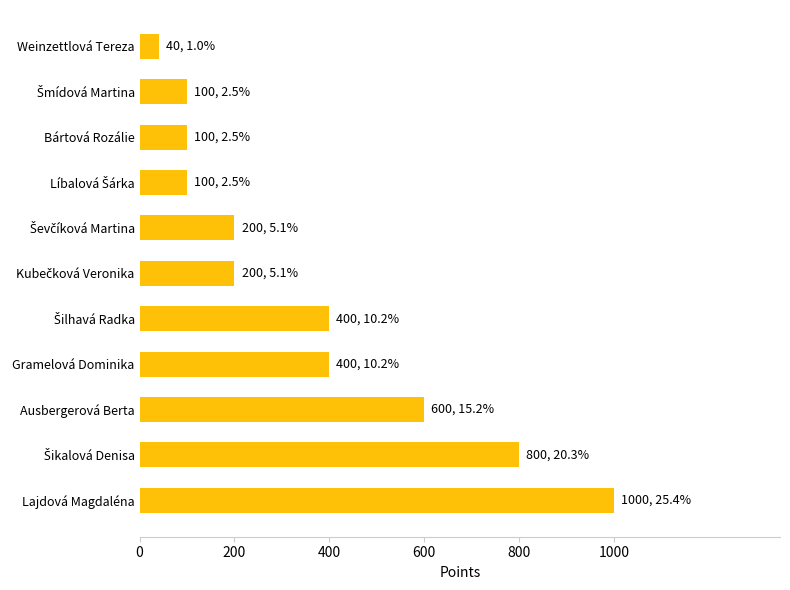

What is the minimum value shown in the chart?

40